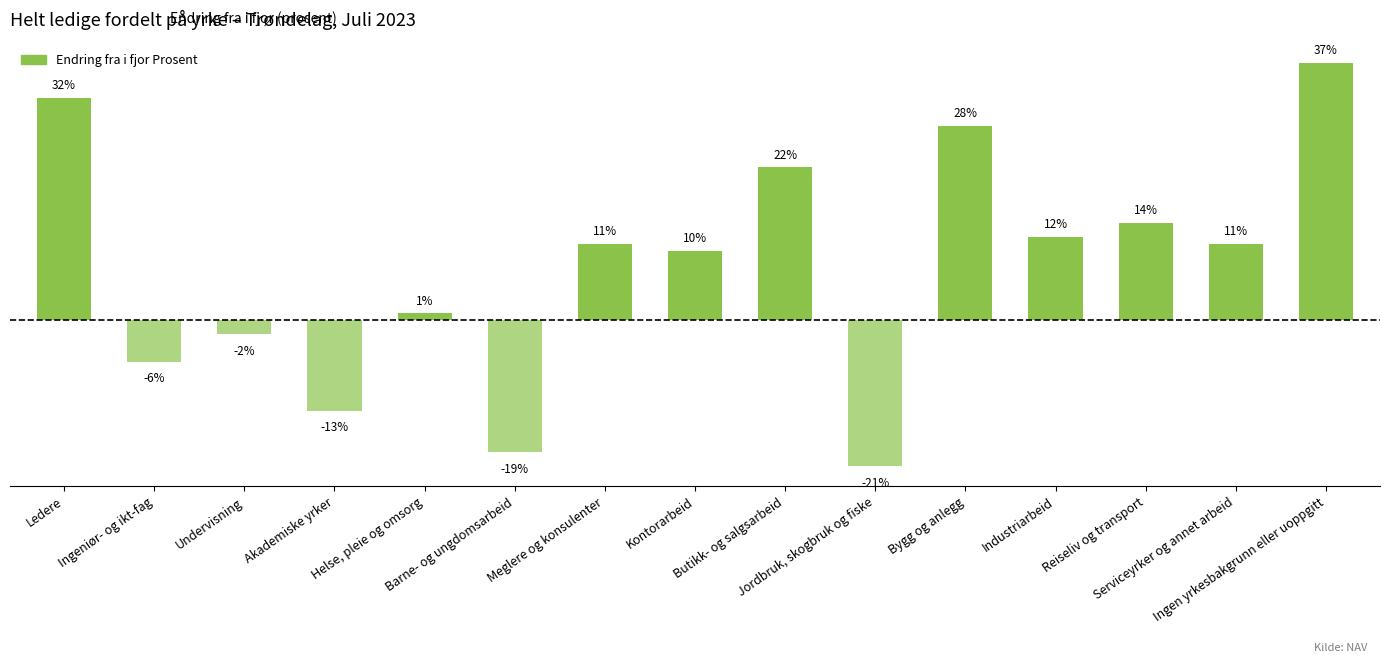

What is the greatest value displayed?

37